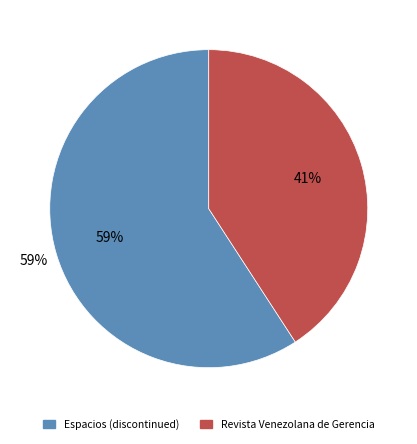

Is it true that Revista Venezolana de Gerencia is 41% of the pie?

True